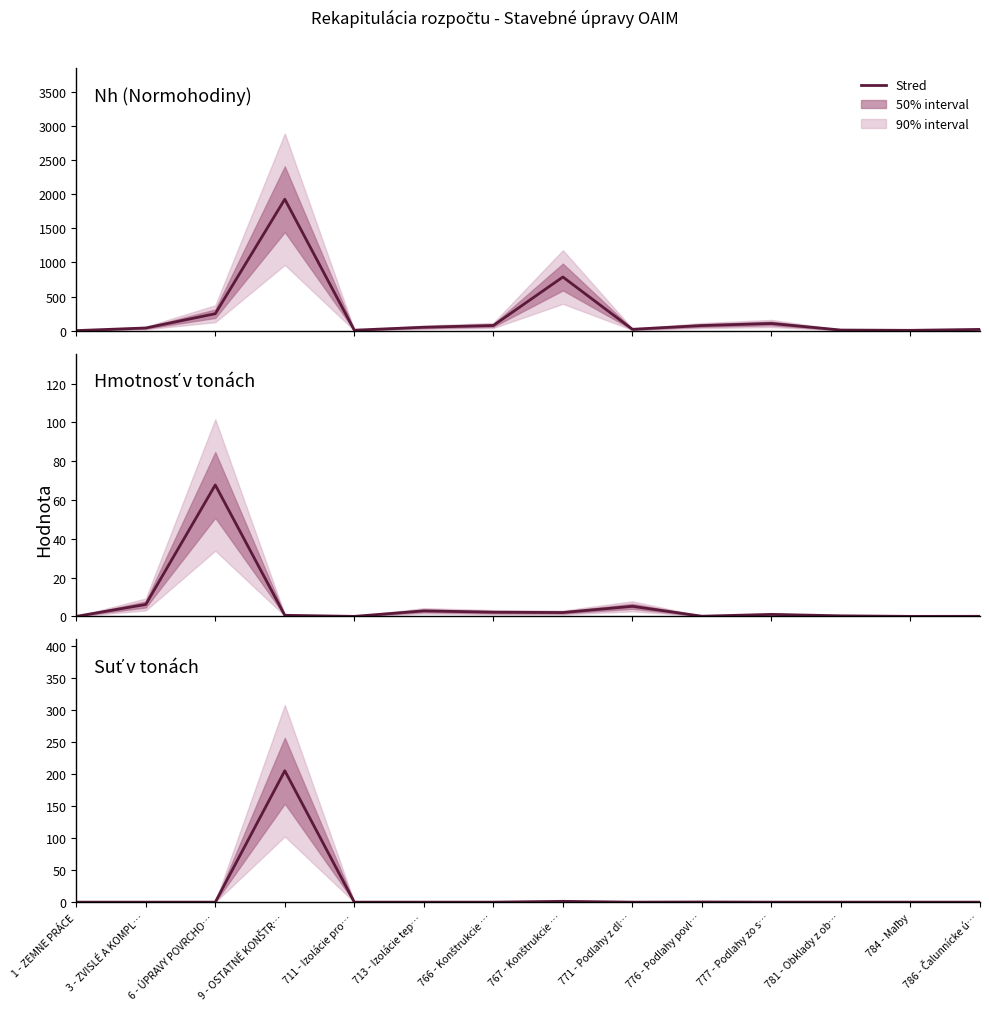

Reading left to right, list all the values displayed in this chart.

Nh (Normohodiny): 1 - ZEMNE PRÁCE=0.0	3 - ZVISLÉ A KOMPL…=38.2	6 - ÚPRAVY POVRCHO…=247.7	9 - OSTATNÉ KONŠTR…=1928.4	711 - Izolácie pro…=5.9	713 - Izolácie tep…=49.2	766 - Konštrukcie …=75.1	767 - Konštrukcie …=786.6	771 - Podlahy z dl…=19.1	776 - Podlahy povl…=74.1	777 - Podlahy zo s…=104.5	781 - Obklady z ob…=8.1	784 - Maľby=4.0	786 - Čalunnícke ú…=17.4
Hmotnosť v tonách: 1 - ZEMNE PRÁCE=0.0	3 - ZVISLÉ A KOMPL…=6.1	6 - ÚPRAVY POVRCHO…=67.7	9 - OSTATNÉ KONŠTR…=0.6	711 - Izolácie pro…=0.0	713 - Izolácie tep…=2.8	766 - Konštrukcie …=2.1	767 - Konštrukcie …=2.0	771 - Podlahy z dl…=5.2	776 - Podlahy povl…=0.1	777 - Podlahy zo s…=1.0	781 - Obklady z ob…=0.3	784 - Maľby=0.0	786 - Čalunnícke ú…=0.0
Suť v tonách: 1 - ZEMNE PRÁCE=0.0	3 - ZVISLÉ A KOMPL…=0.0	6 - ÚPRAVY POVRCHO…=0.0	9 - OSTATNÉ KONŠTR…=205.5	711 - Izolácie pro…=0.0	713 - Izolácie tep…=0.0	766 - Konštrukcie …=0.0	767 - Konštrukcie …=1.3	771 - Podlahy z dl…=0.0	776 - Podlahy povl…=0.3	777 - Podlahy zo s…=0.0	781 - Obklady z ob…=0.0	784 - Maľby=0.0	786 - Čalunnícke ú…=0.0